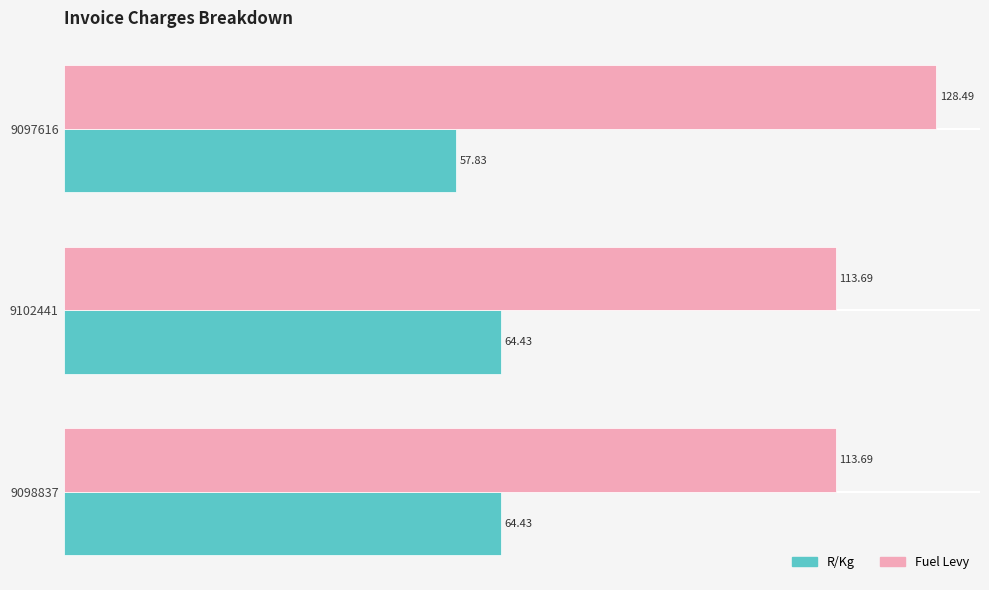

What is the smallest value displayed?

57.8